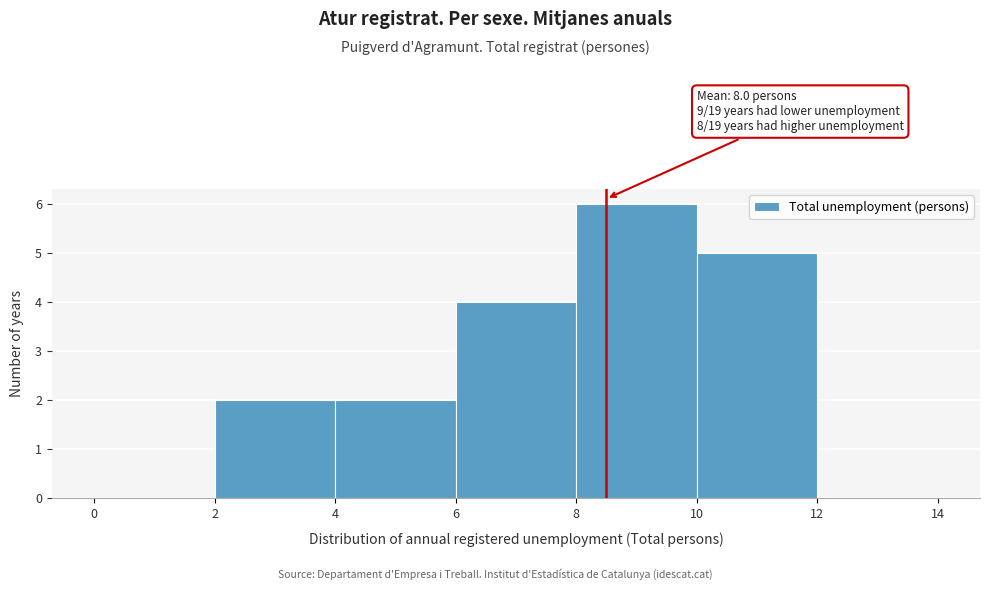

Which range on the x-axis has the tallest bar?

8 to 10